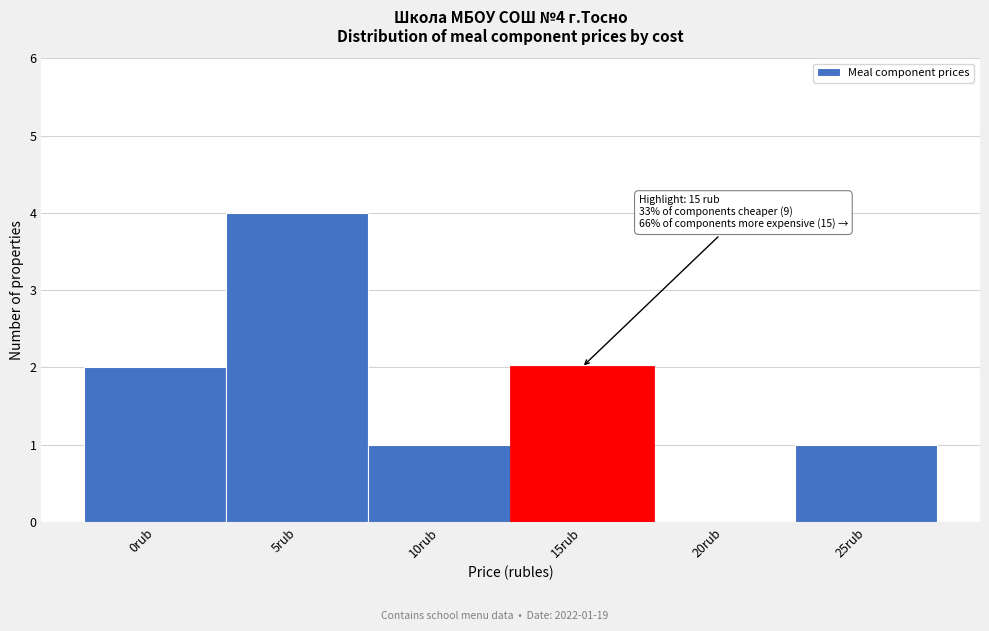

Reading left to right, list all the values displayed in this chart.

0rub=2	5rub=4	10rub=1	15rub=2	20rub=0	25rub=1